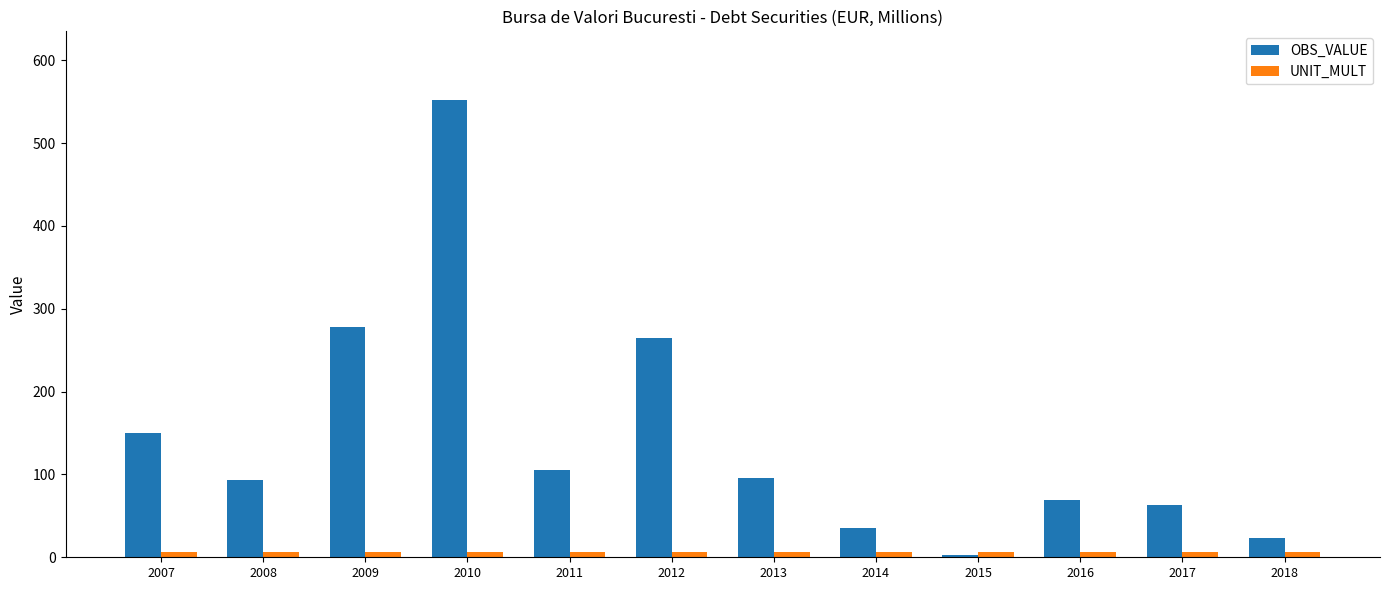

Between 2011 and 2014, which series saw the biggest shift?

OBS_VALUE